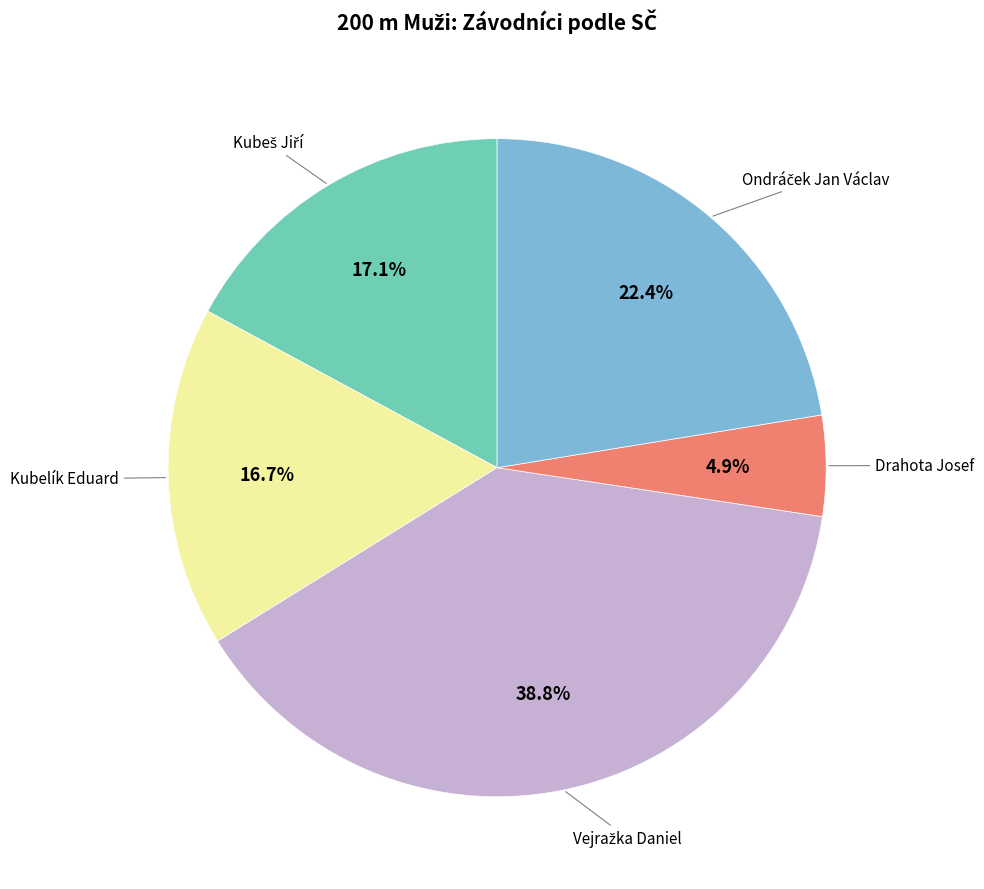

Is there a majority slice in this chart?

No